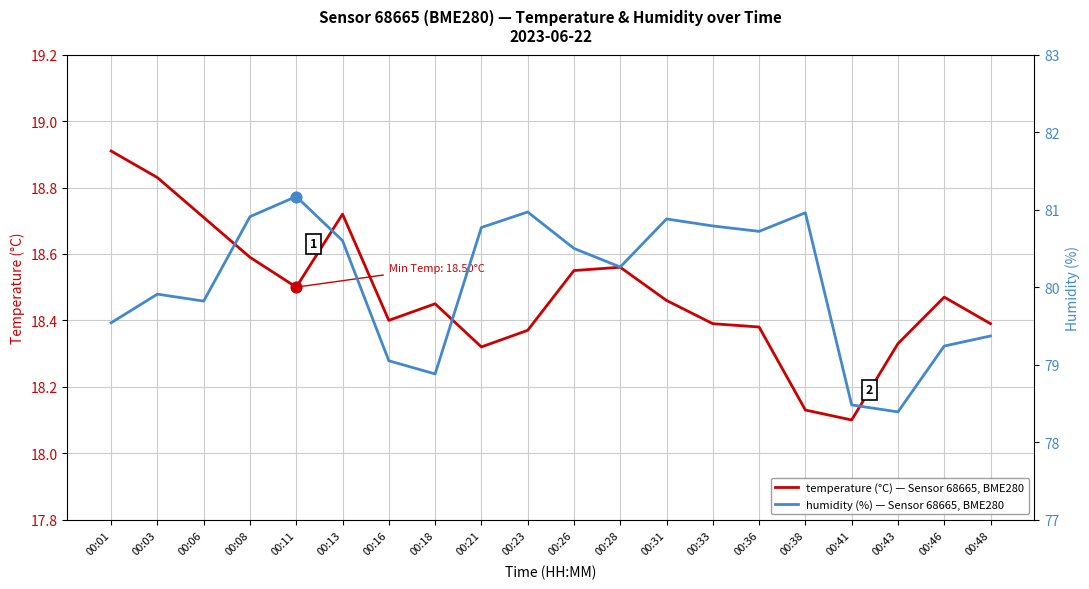

Which series reaches the minimum Y coordinate?

temperature